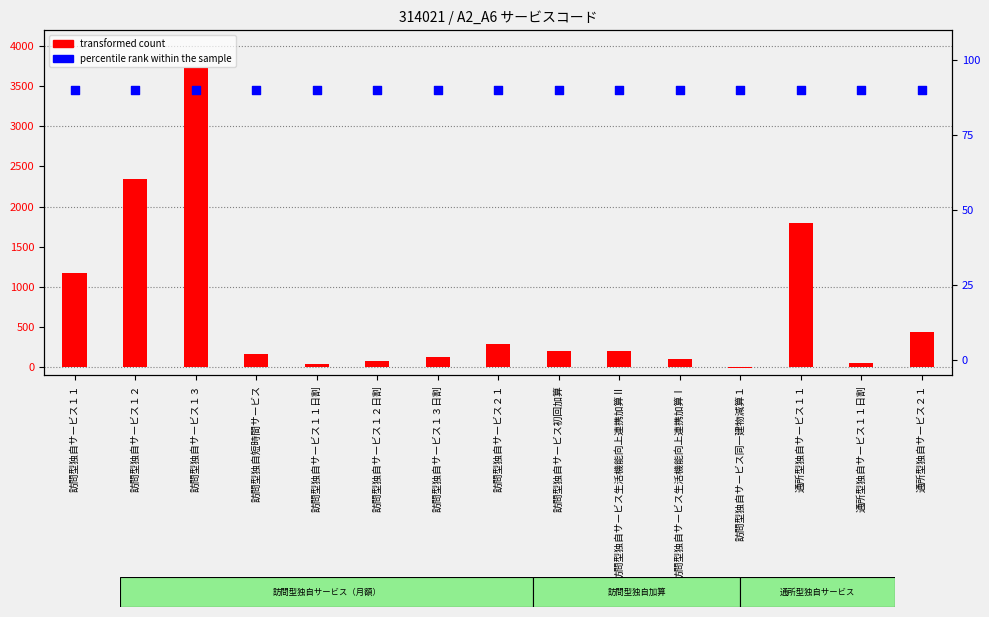

Is the value of transformed count at 訪問型独自サービス１１日割 greater than the value of percentile rank within the sample at 訪問型独自サービス１２?

No